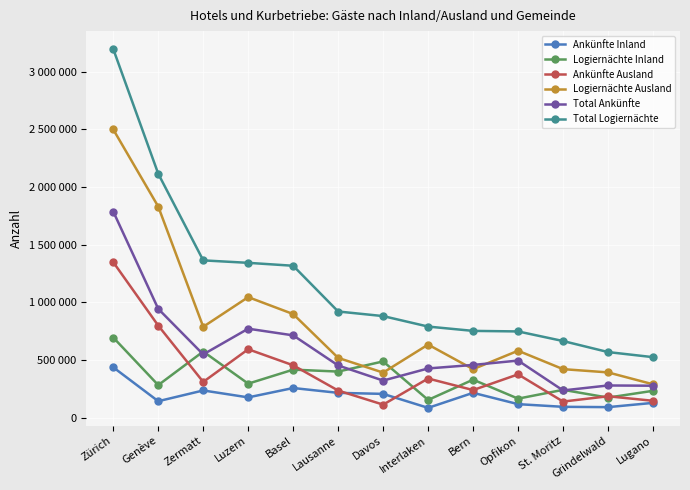

What is the spread (max minus min) of values at Opfikon?

629756